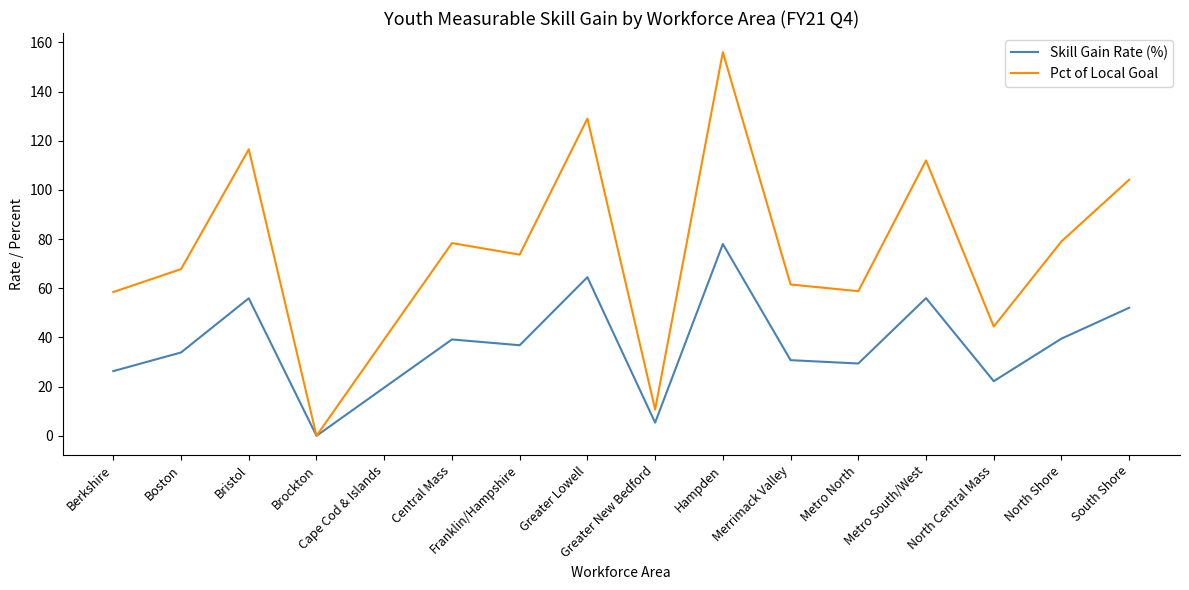

In Pct of Local Goal, how many points are lower than both neighbors (excluding endpoints)?

5